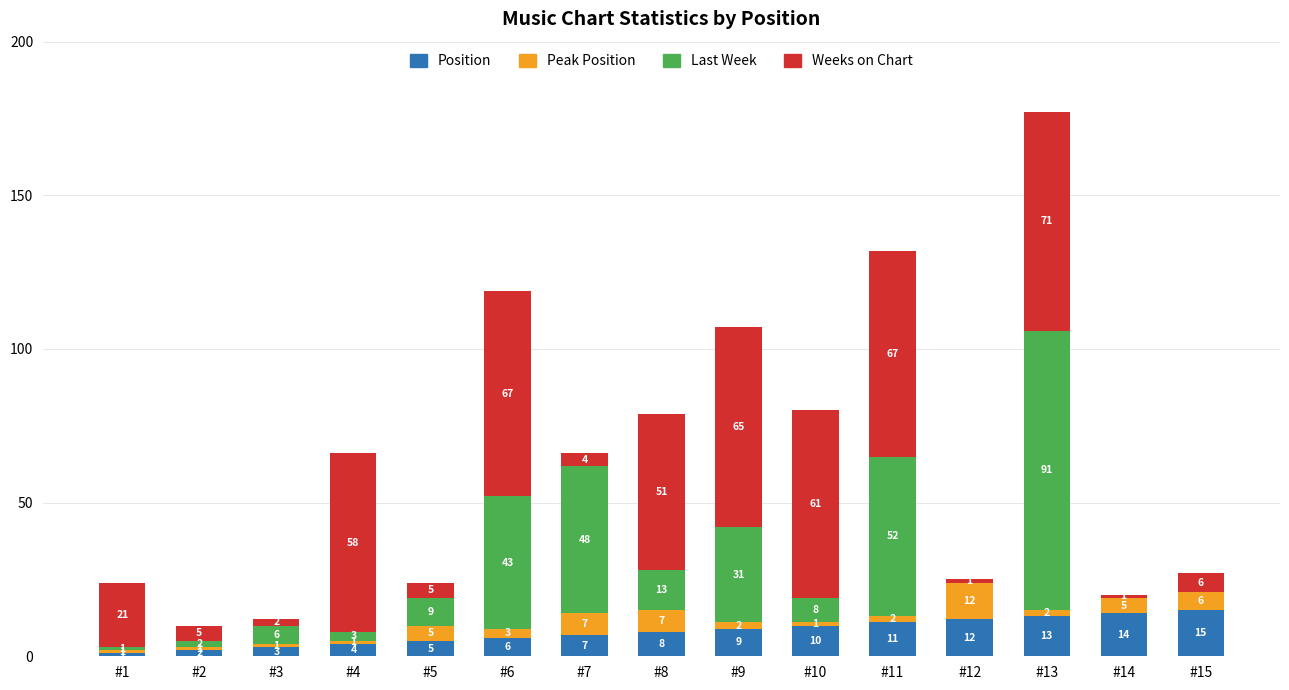

What is the maximum value for Position?

15